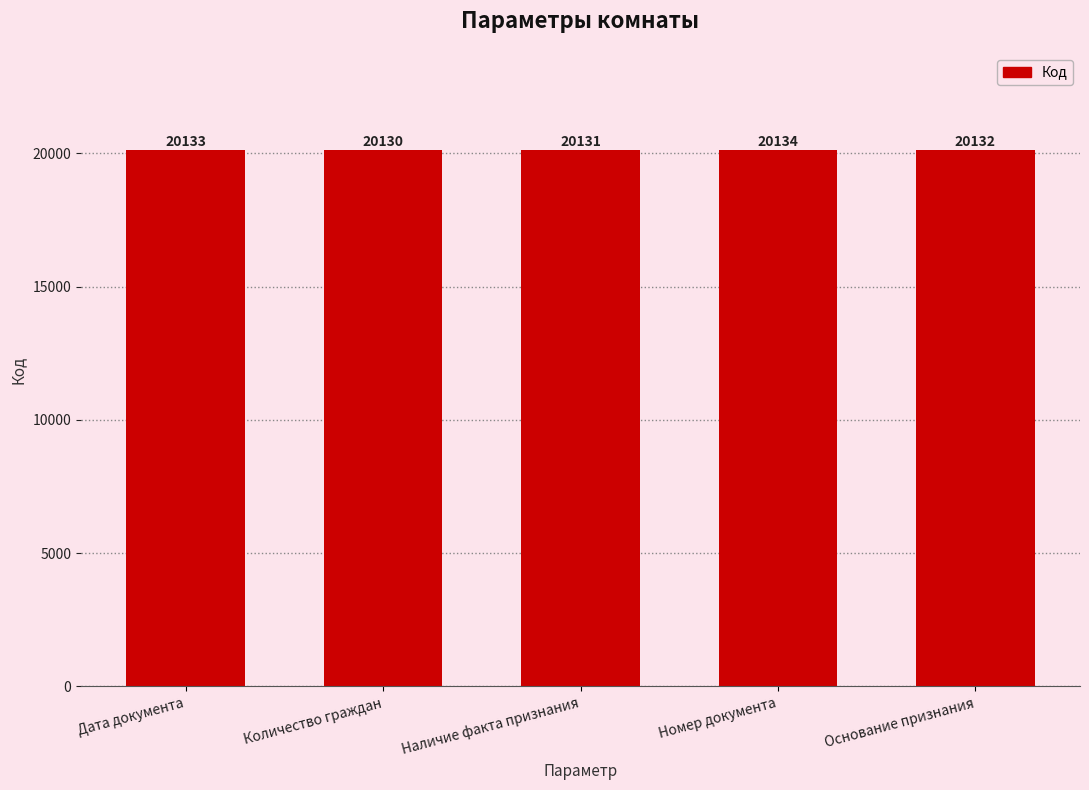

What is the sum of the values at Количество граждан and Основание признания?

40262